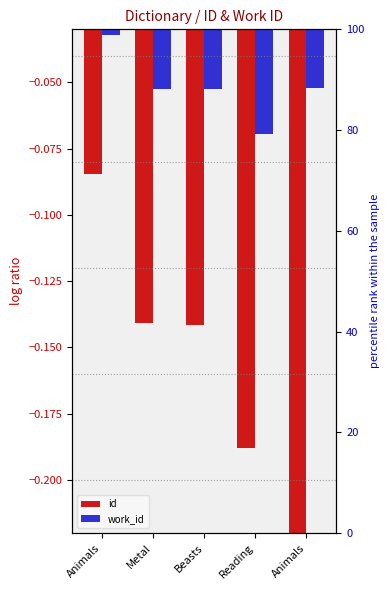

Rank the series by their maximum value, from lowest to highest.

id, work_id